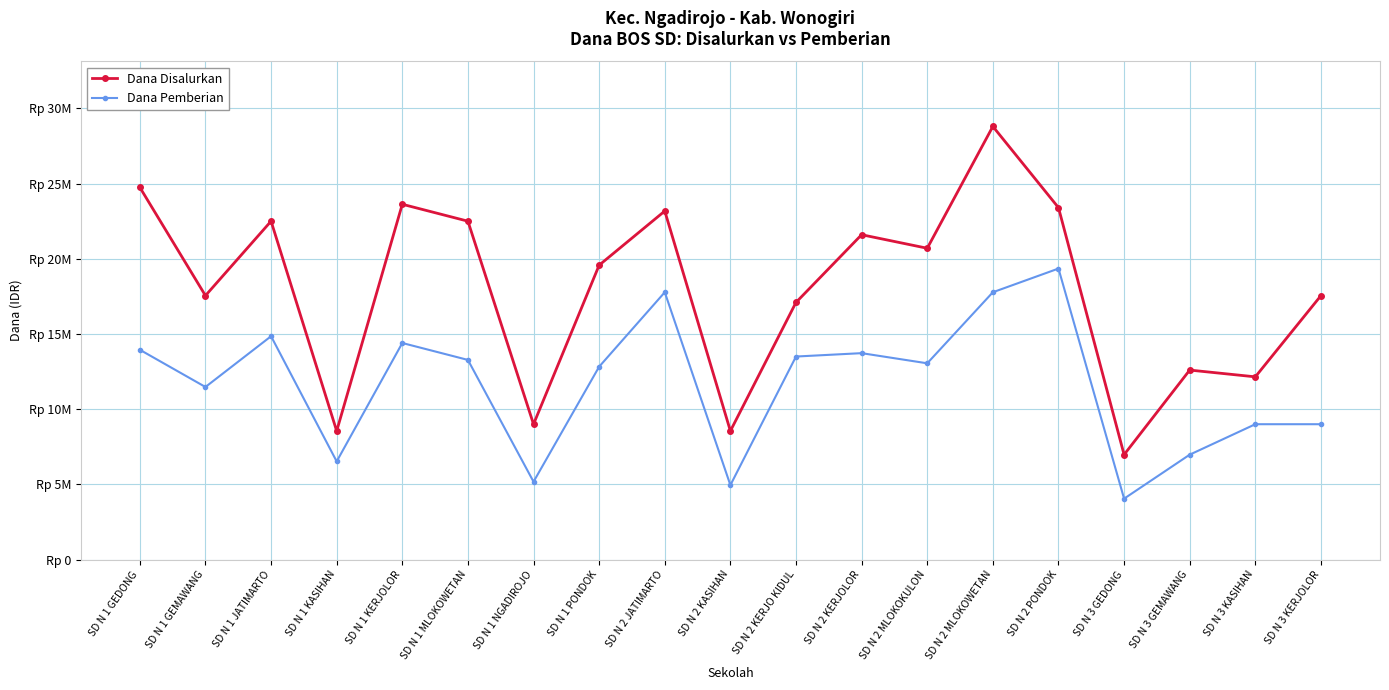

At which label does Dana Pemberian first exceed 13050000?

SD N 1 GEDONG